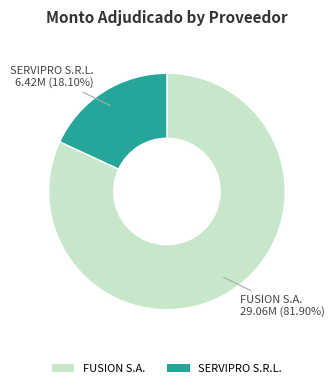

Between FUSION S.A. and SERVIPRO S.R.L., which is larger?

FUSION S.A.